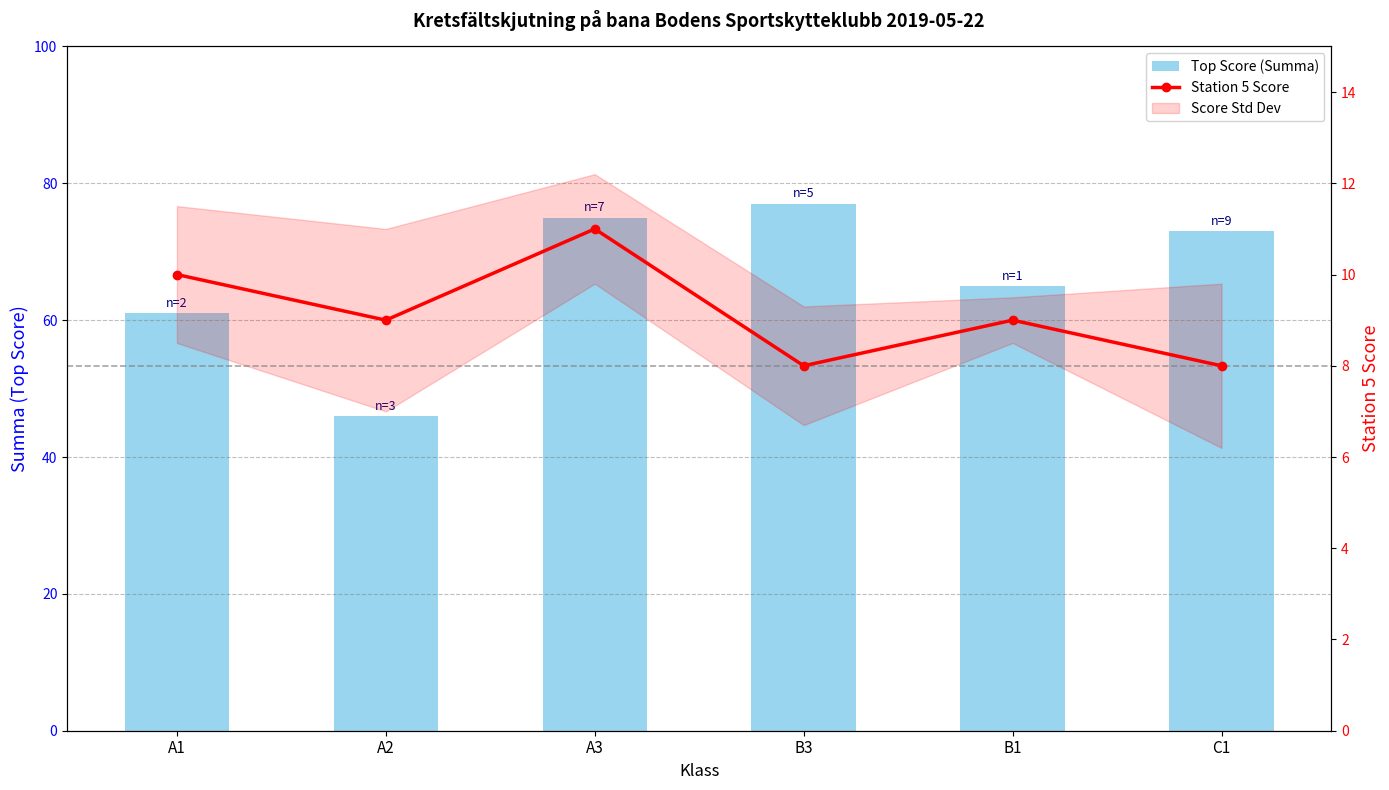

What is the sum of the Top Score (Summa) values at A3 and A1?

136